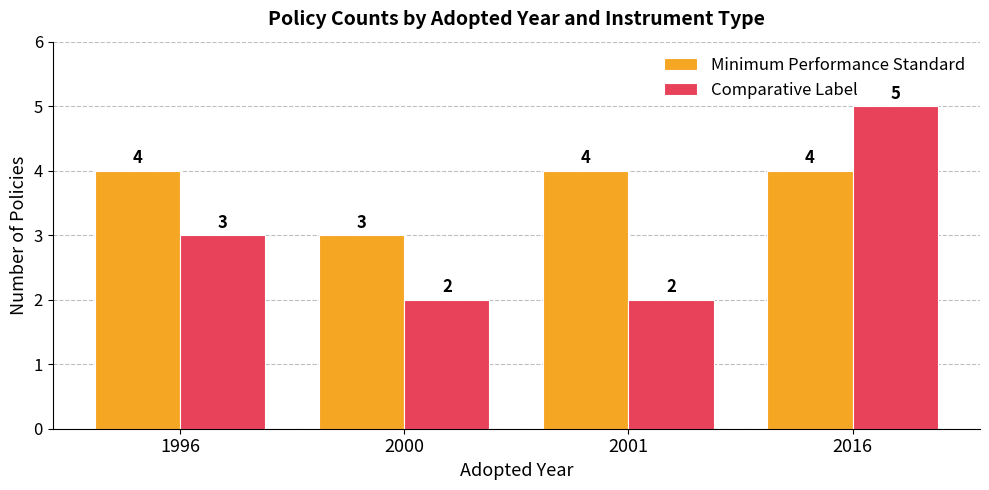

List the series in order of their overall mean, highest first.

Minimum Performance Standard, Comparative Label